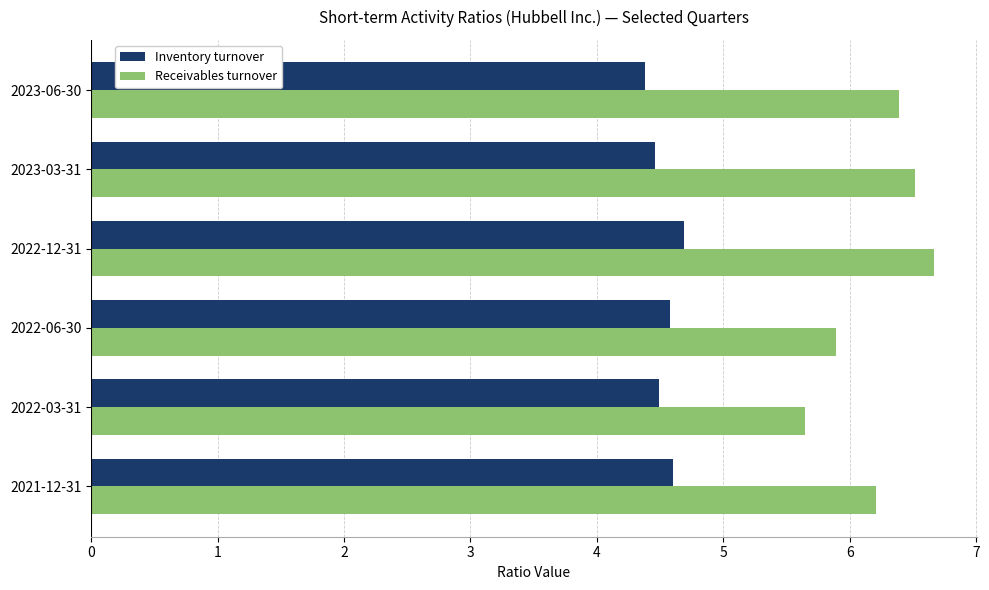

What is the difference between the highest and lowest values at 2022-03-31?

1.2